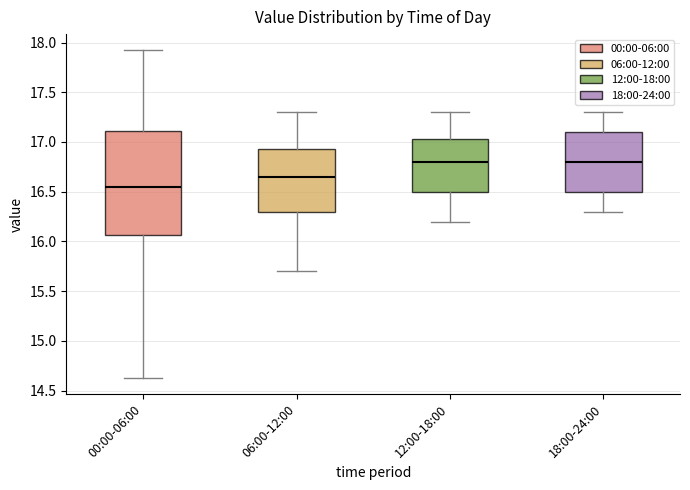

Reading left to right, read every box against the y-axis: the position of its median line, the range the box covers, and the ends of its whiskers. The values are not printed on the chart, so give them approximately, as read against the axis.

00:00-06:00: median 16.55, box 16.05 to 17.10, whiskers 14.65 to 17.90
06:00-12:00: median 16.65, box 16.30 to 16.95, whiskers 15.70 to 17.30
12:00-18:00: median 16.80, box 16.50 to 17.05, whiskers 16.20 to 17.30
18:00-24:00: median 16.80, box 16.50 to 17.10, whiskers 16.30 to 17.30